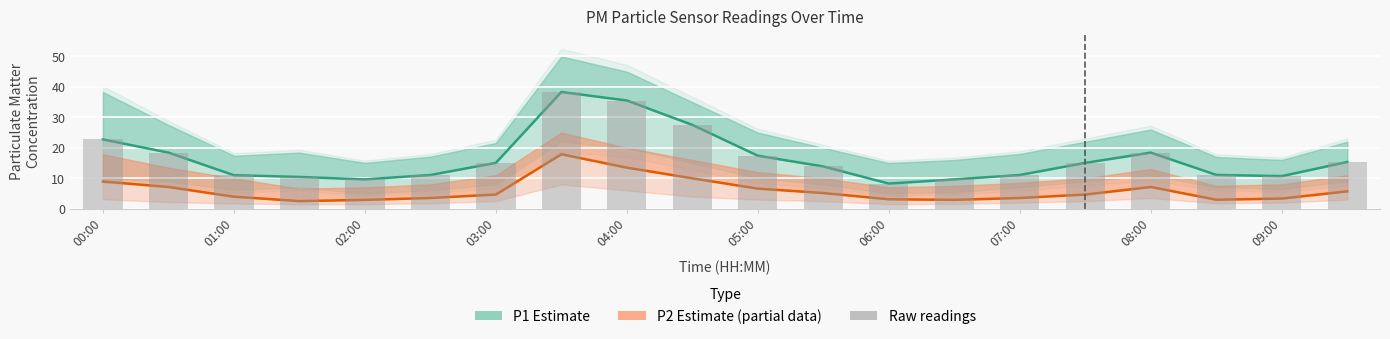

Where is P1_upper nearest to the value 23?

00:00